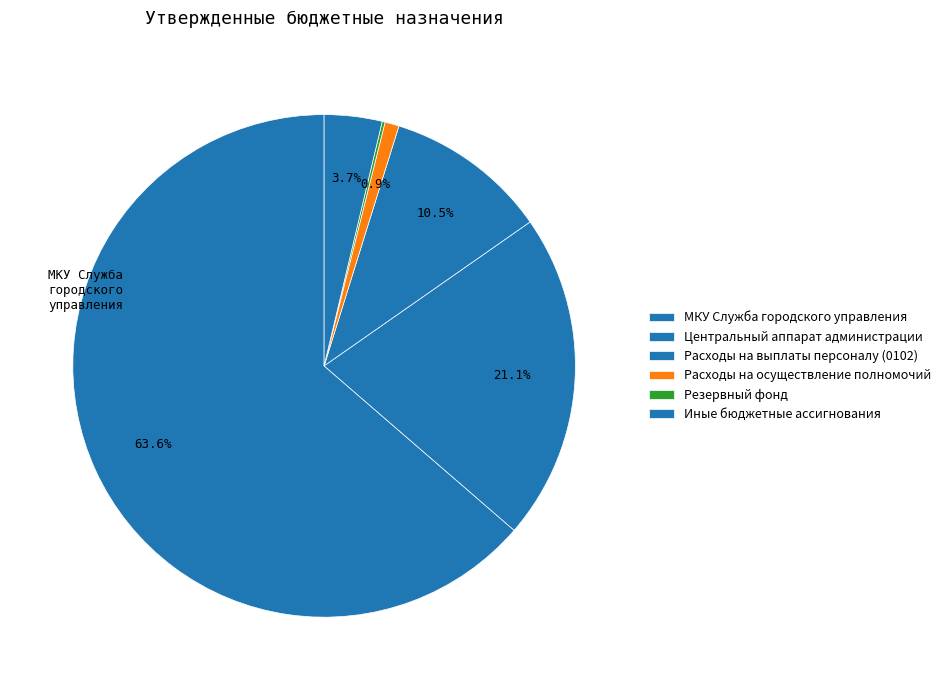

Between МКУ Служба городского управления and Центральный аппарат администрации, which is larger?

МКУ Служба городского управления